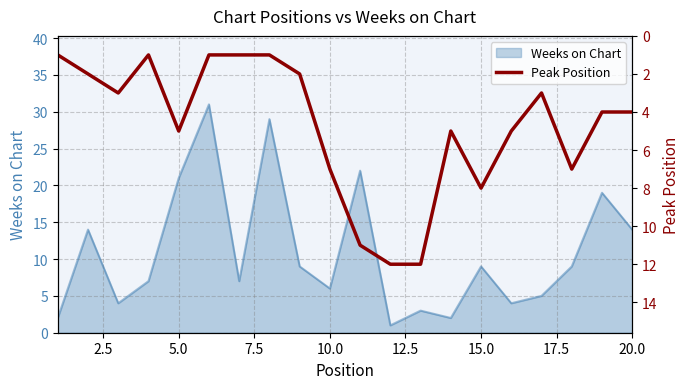

What is the ratio of the value at 15.0 to the value at 7.5?

1.0